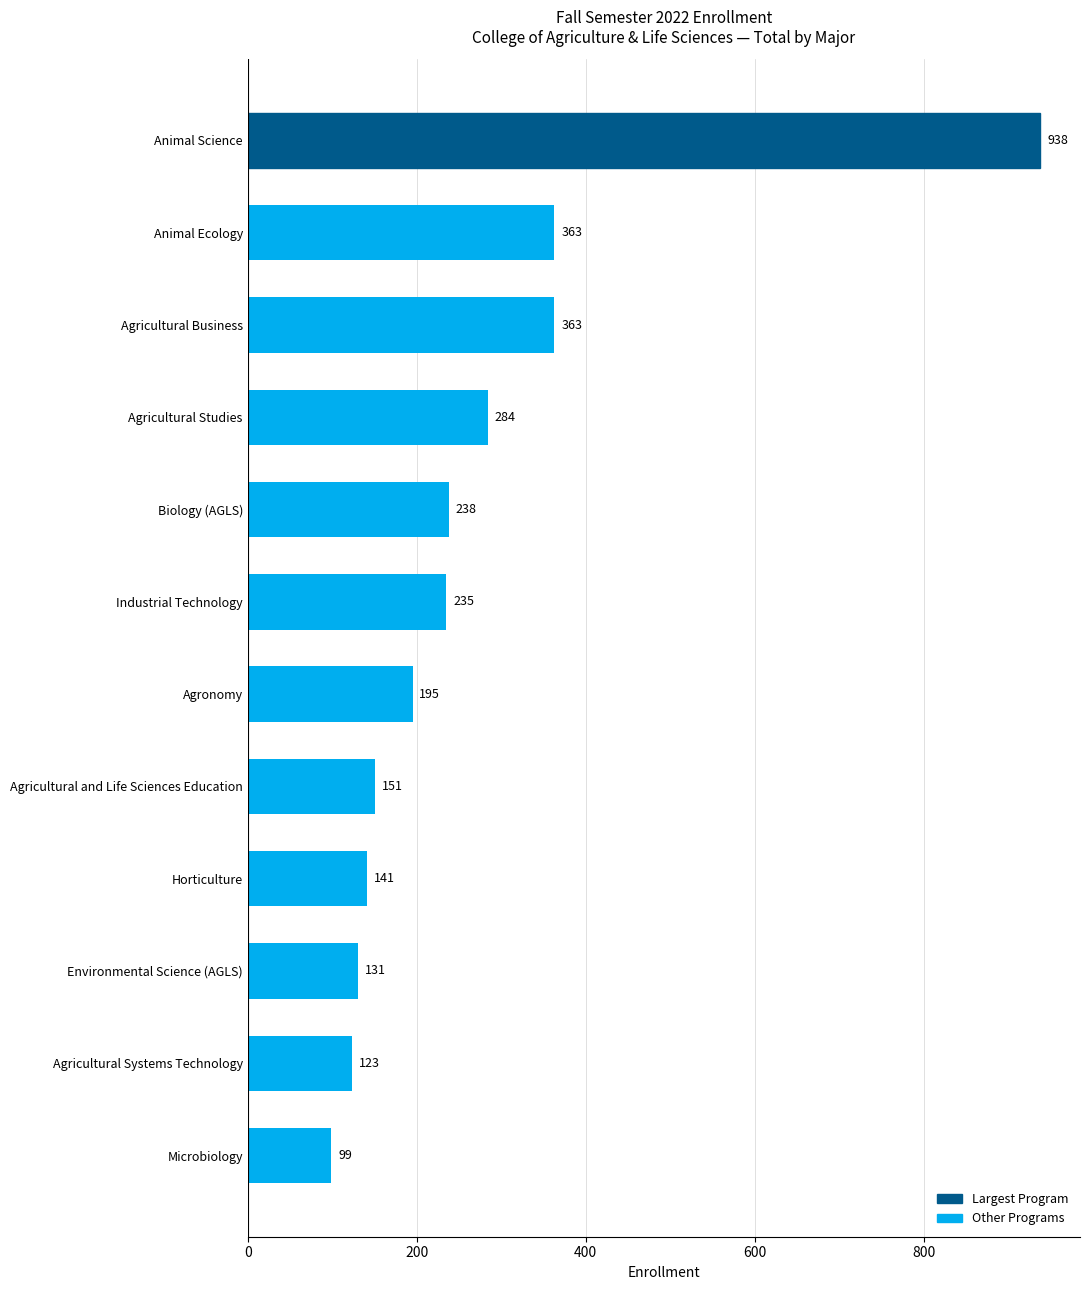

Read the value at Animal Ecology, to the nearest 50.

350